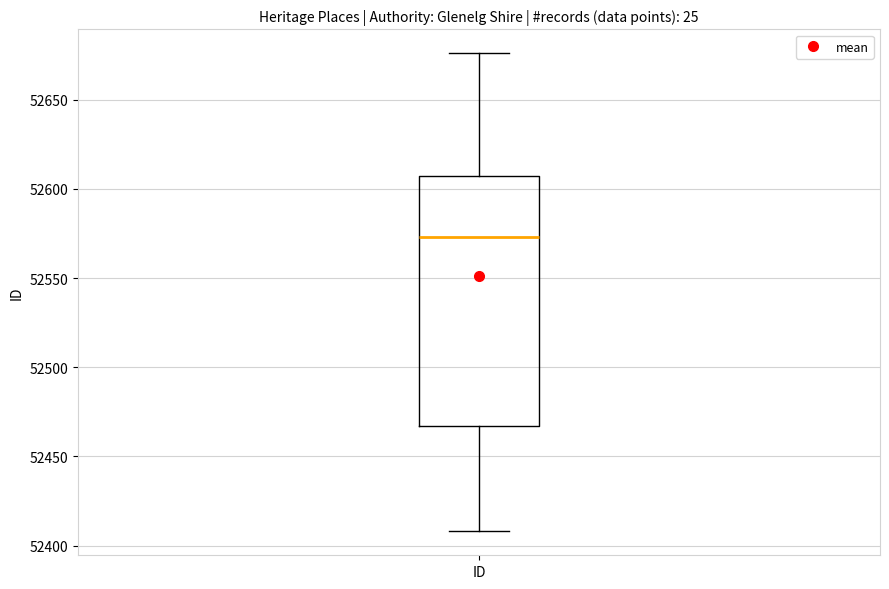

Read this box plot against the y-axis: the position of the median line, the range covered by the box, and the ends of both whiskers. The values are not printed on the chart, so give them approximately, as read against the axis.

median 52575, box 52465 to 52605, whiskers 52410 to 52675